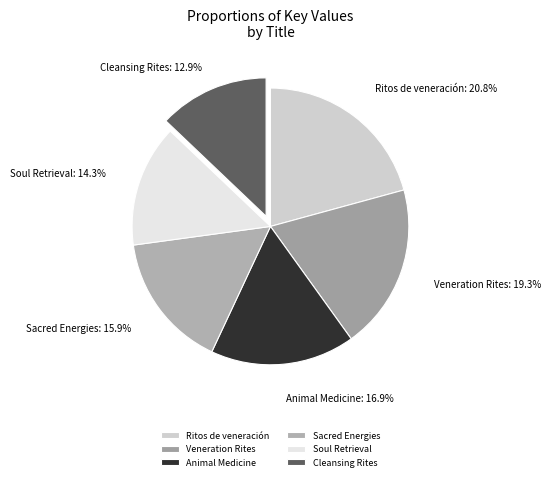

To the nearest percent, what is the average slice percentage?

17%